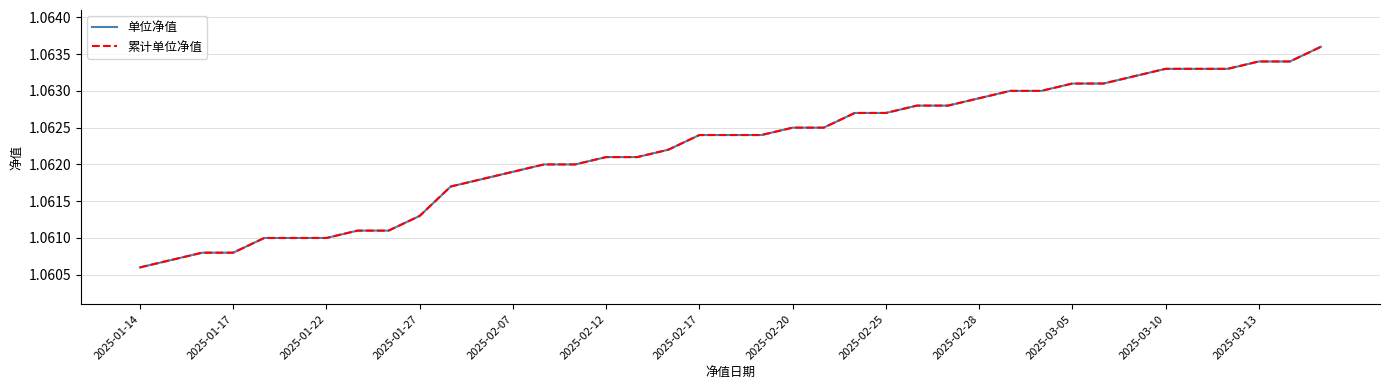

What is the sum of all 累计单位净值 values?

41.4